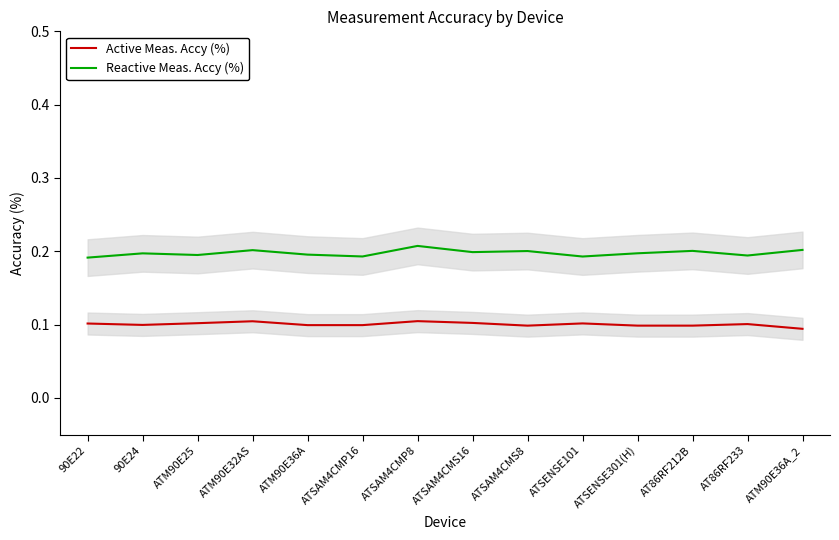

What is the total value across all series at AT86RF233?

0.3